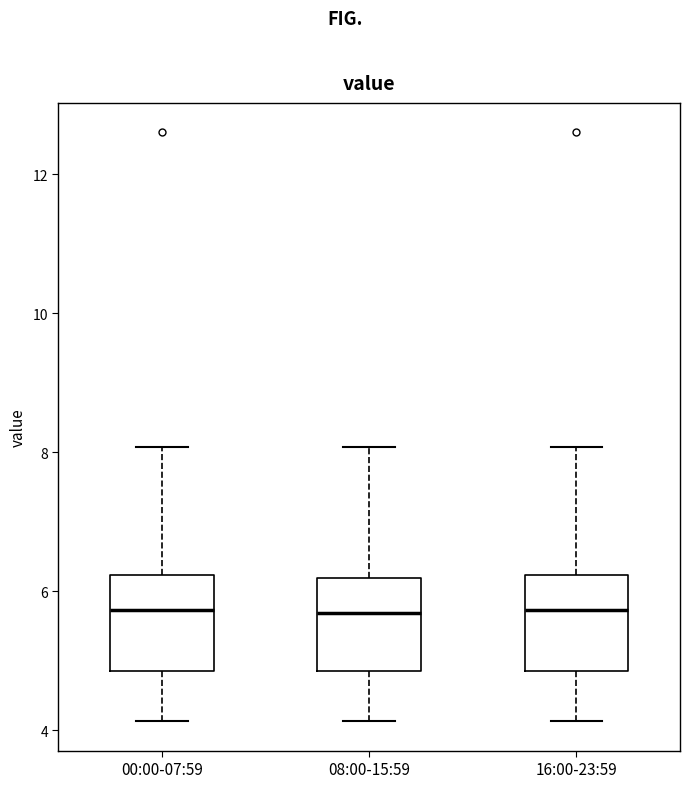

Where does the lower whisker of the box for 08:00-15:59 end on the y-axis? The values are not printed on the chart, so give them approximately, as read against the axis.

4.2